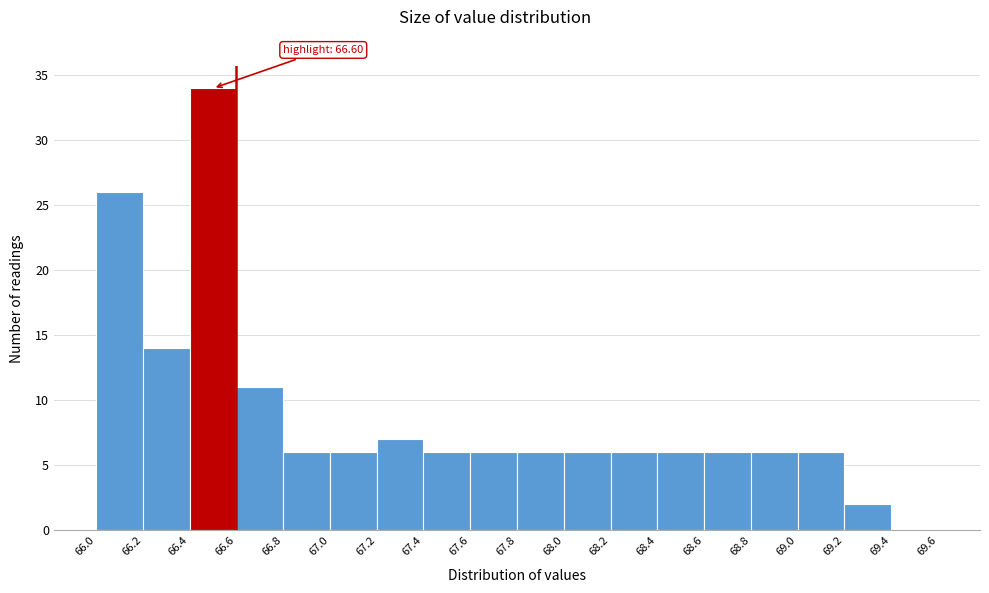

Over which range of the x-axis is the bar tallest?

66.4 to 66.6